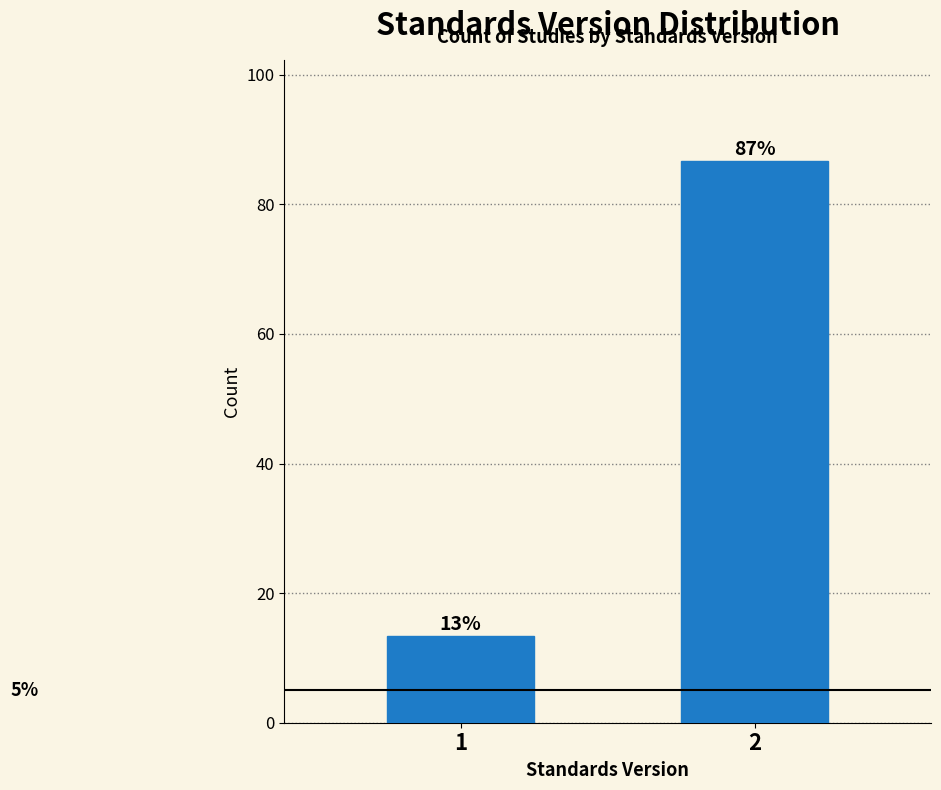

What is the approximate value at 2?

86.7